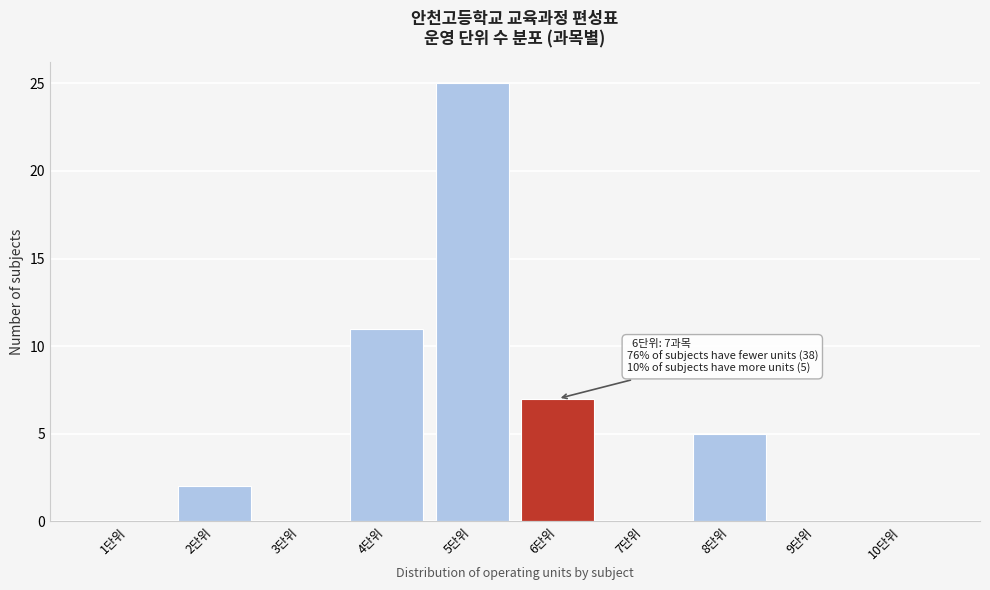

Over which range of the x-axis is the bar tallest?

4.5 to 5.5